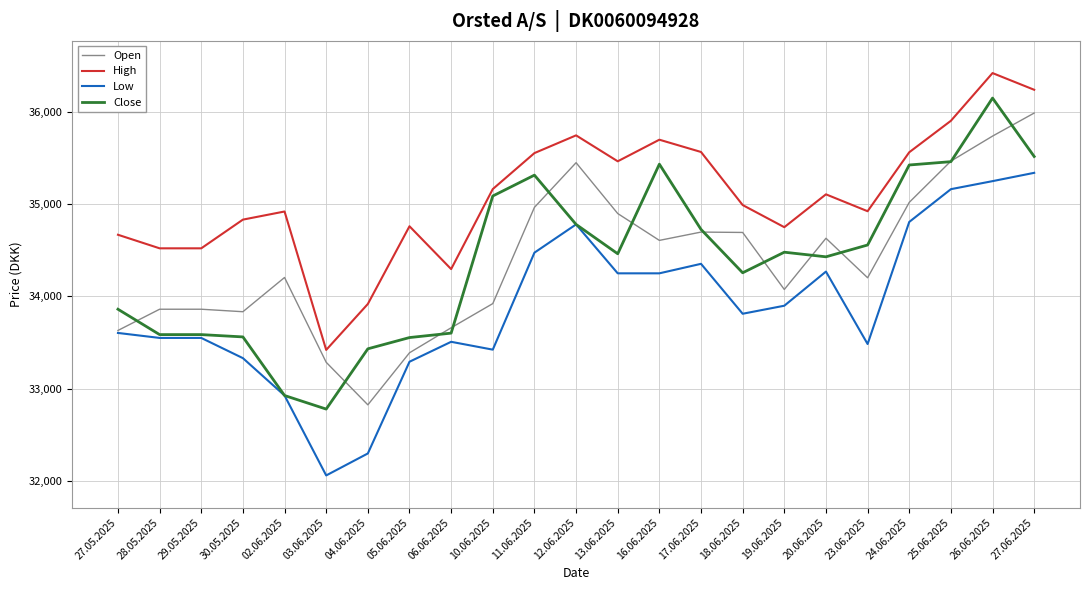

Is it true that Close equals 33553 at 05.06.2025?

True